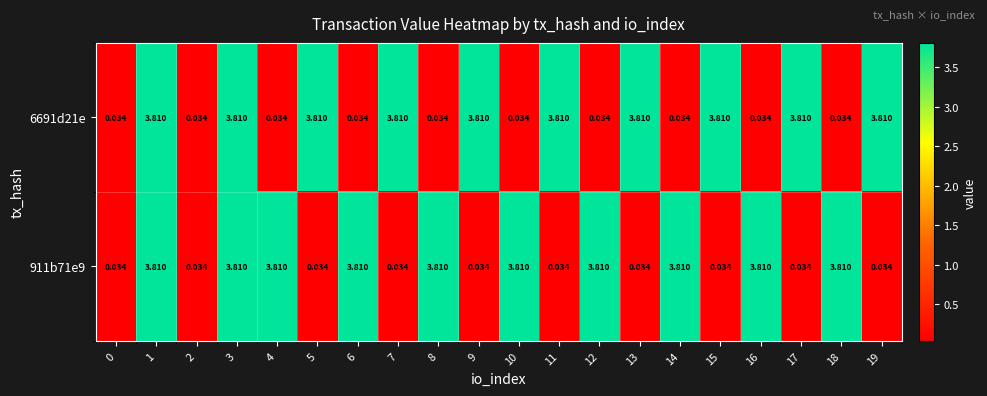

Is the value of 6691d21e at 16 greater than the value of 911b71e9 at 12?

No